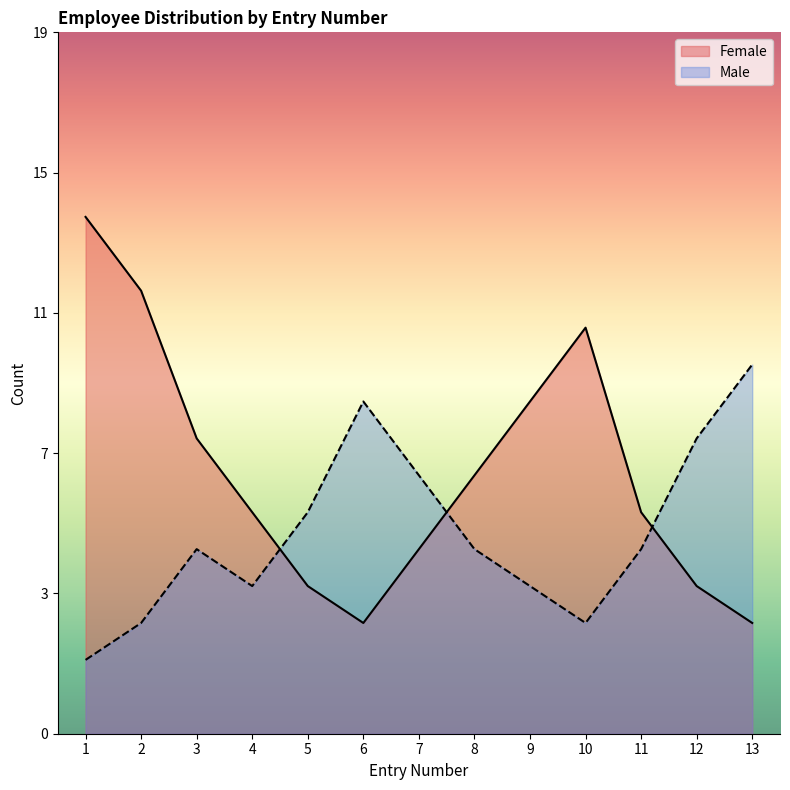

What is the spread (max minus min) of values at 2?

9